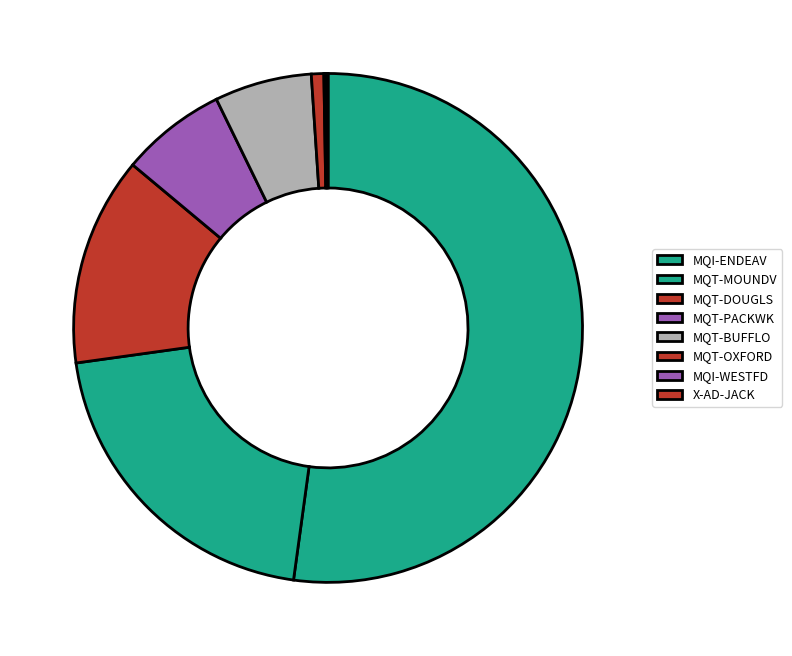

The MQT-BUFFLO slice represents 14% of the pie. True or false?

False